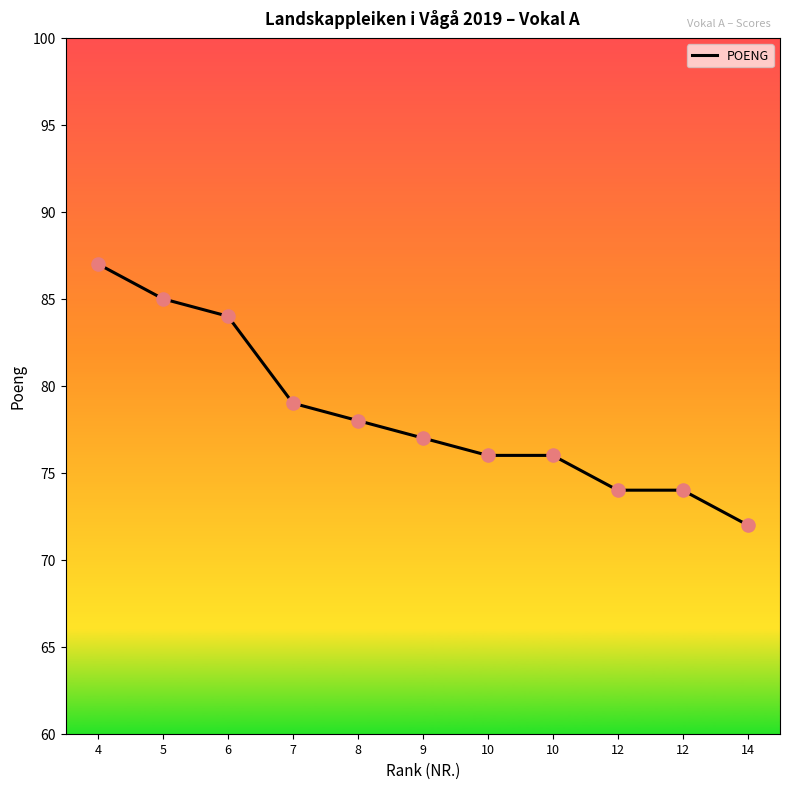

Between 12 and 10, which is larger?

10